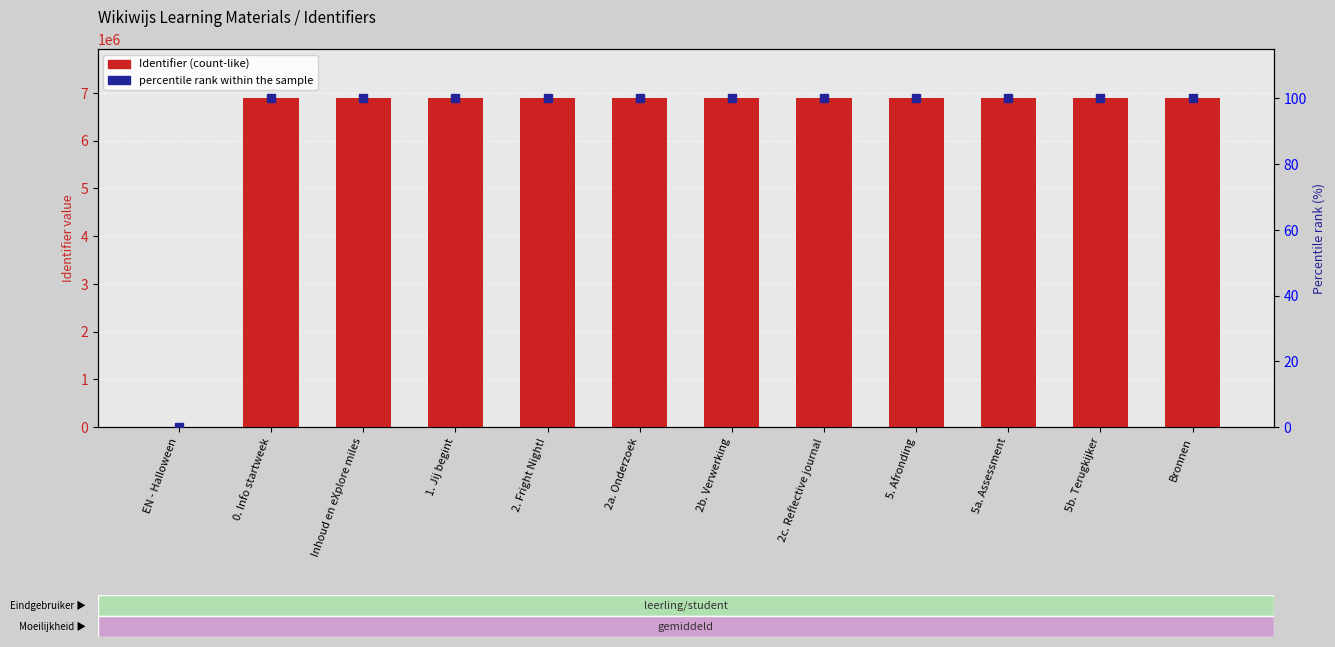

Which series contains the highest Y value?

Identifier